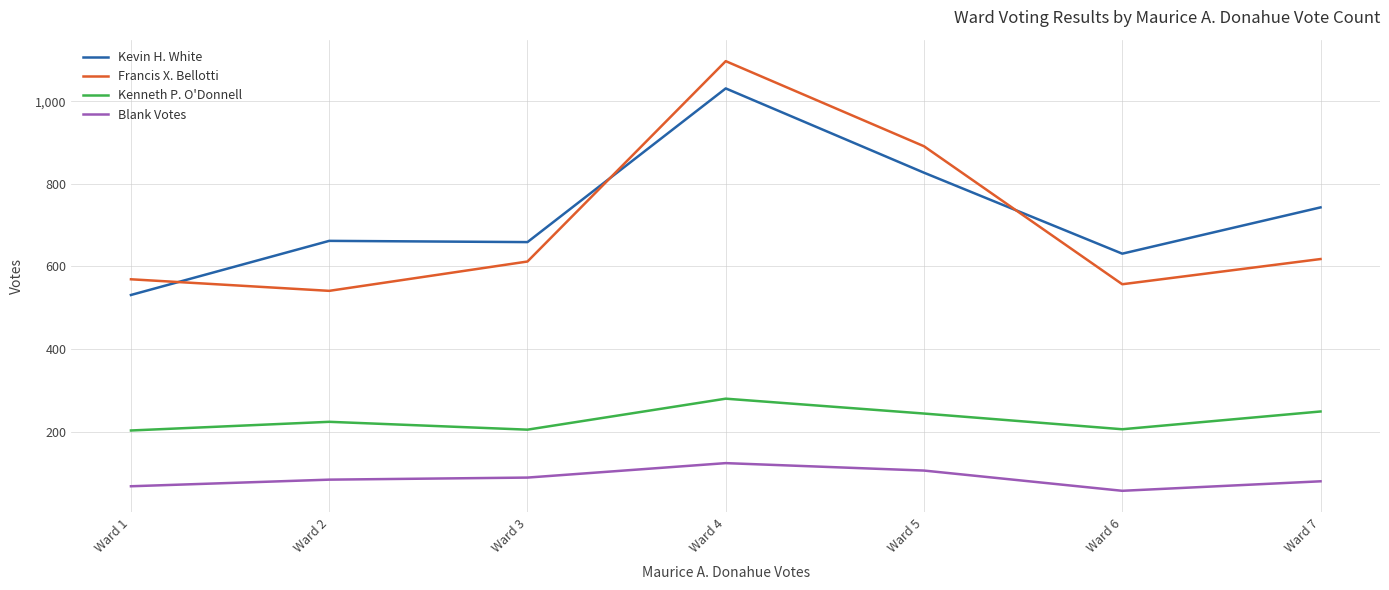

What is the difference between the maximum and second lowest values in the Kevin H. White series?

400